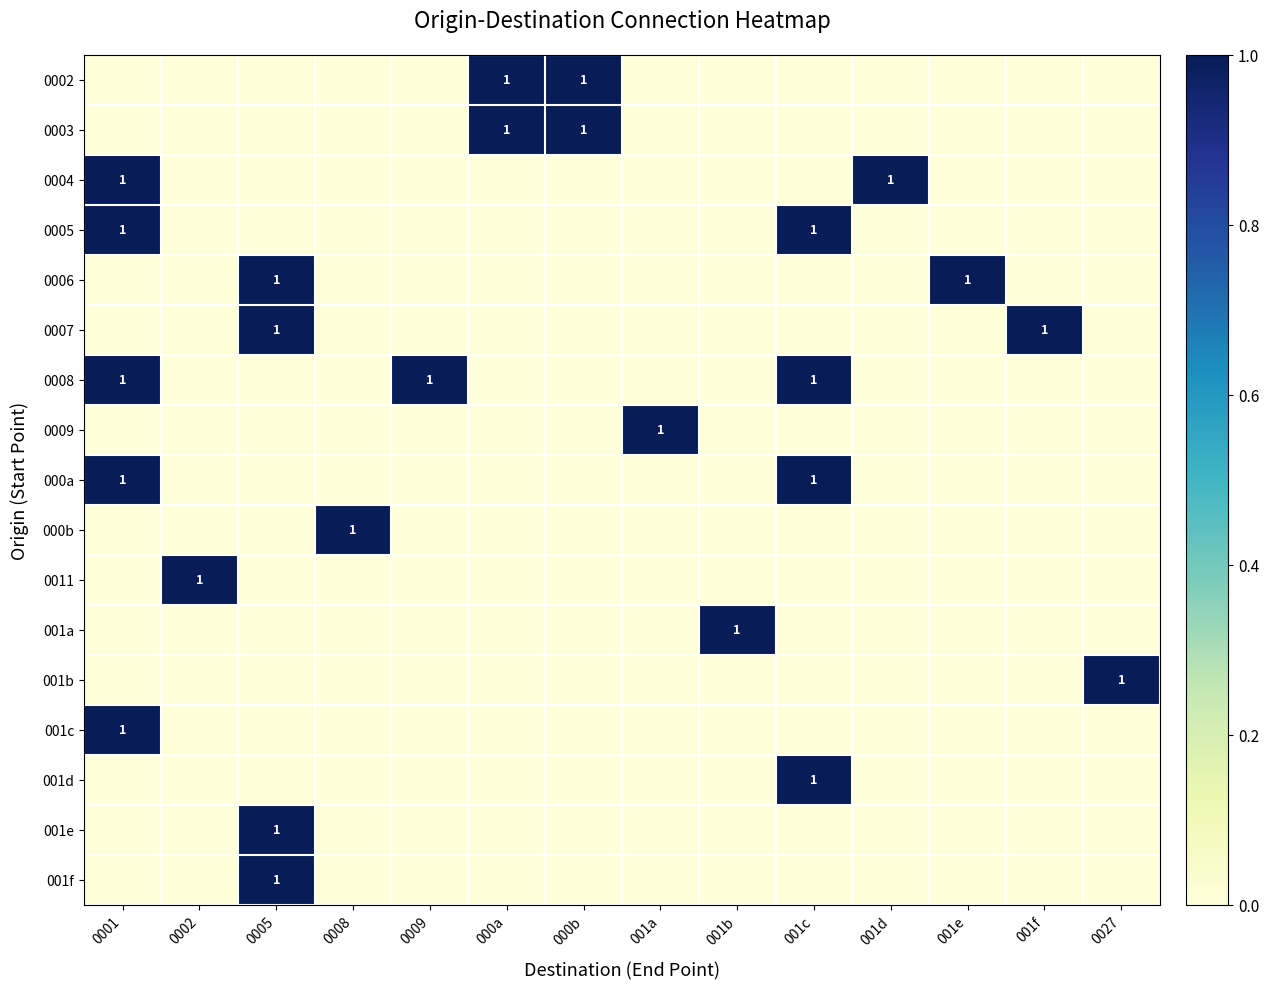

What is the difference between the maximum and minimum values in the 0004 series?

1